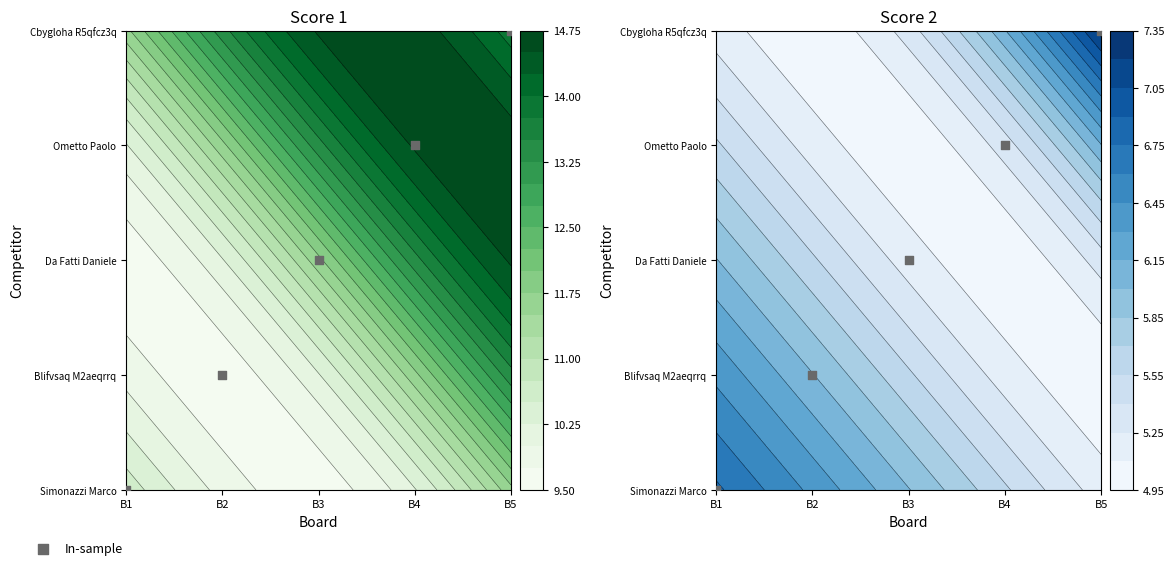

Is it true that the value at B3 is 2?

True